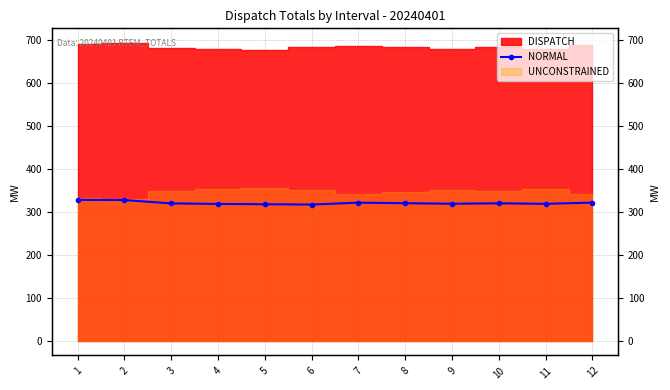

What is the change in value from 3 to 12?

+1.8